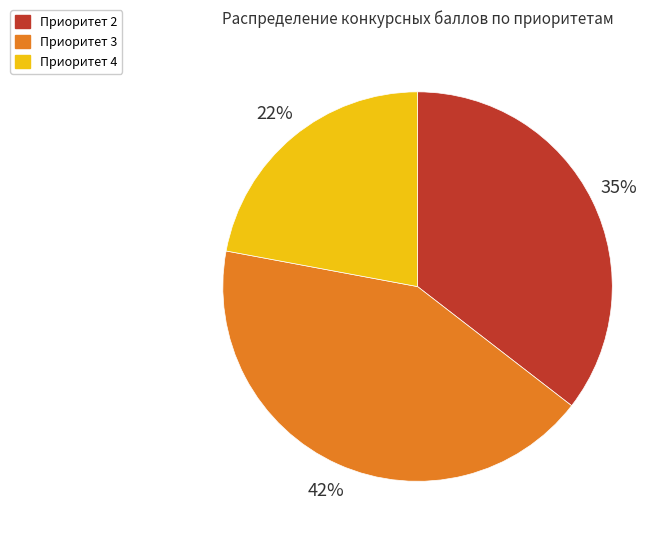

Is there a majority slice in this chart?

No